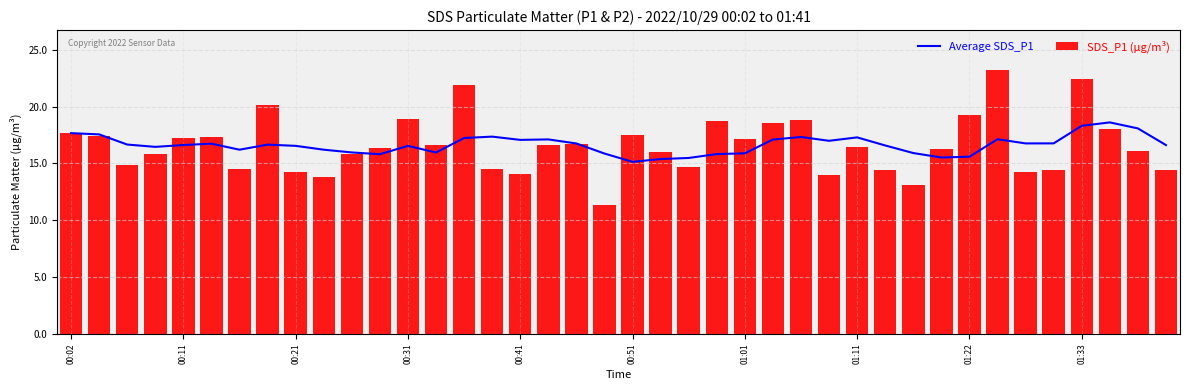

What is the maximum value for SDS_P1 (µg/m³)?

23.2